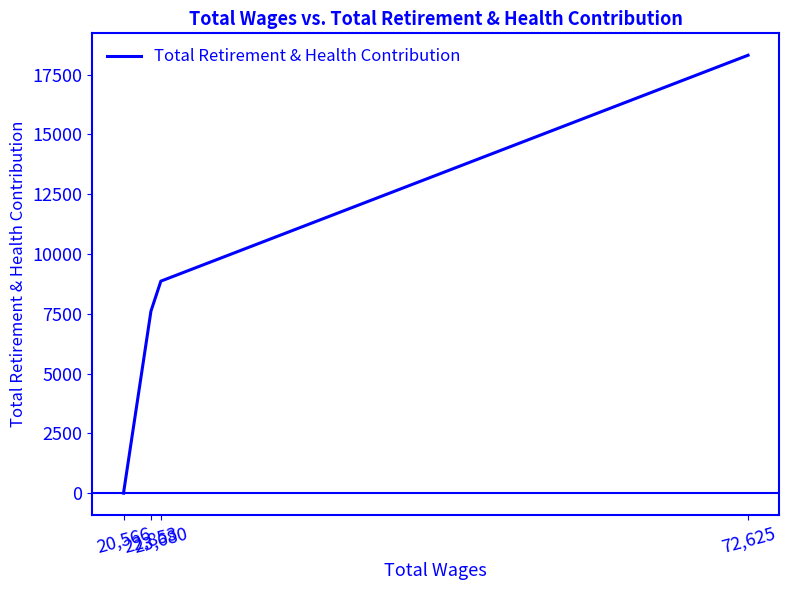

The chart shows a value of 0 at 20,566. True or false?

True